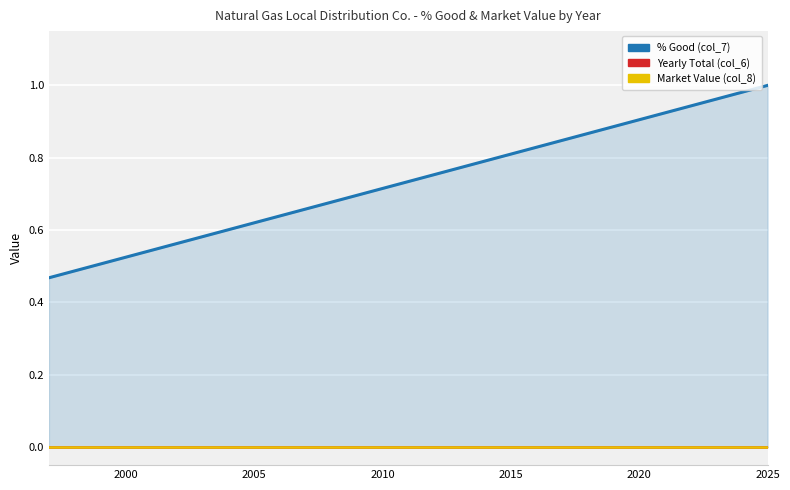

How many lines are shown in the chart?

3